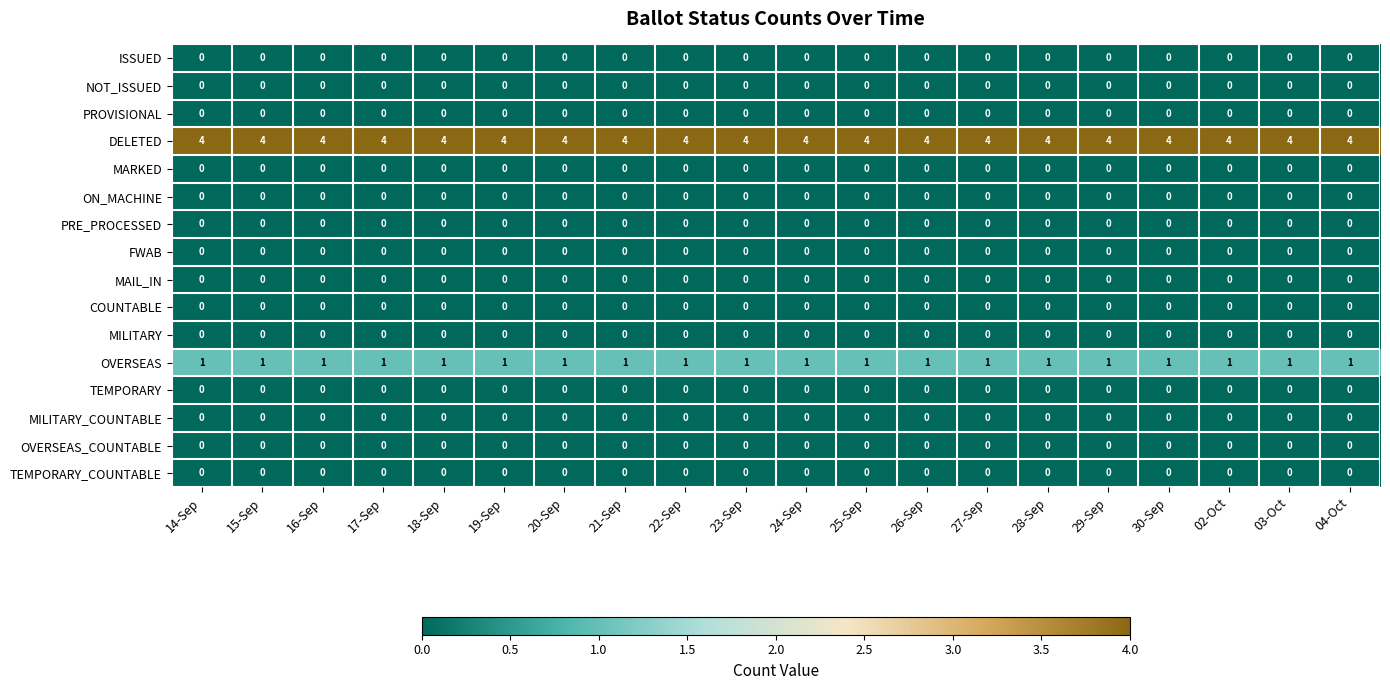

What is the spread (max minus min) of values at 16-Sep?

4